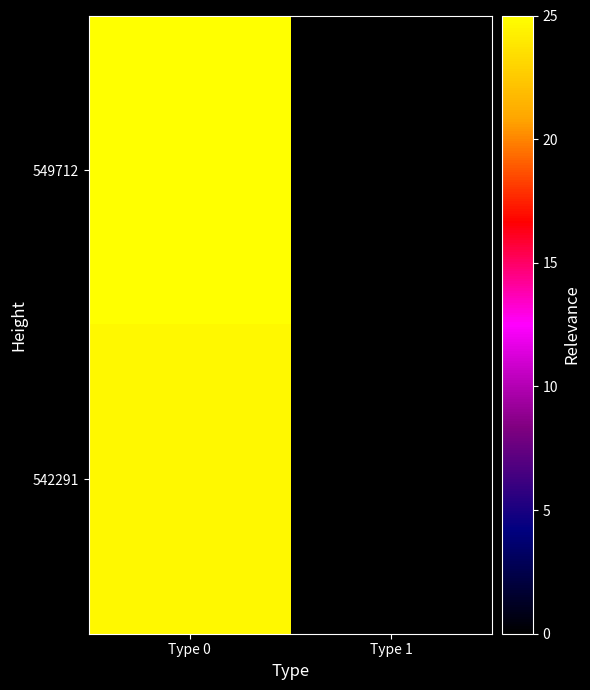

Rank the series by their average value, from lowest to highest.

542291, 549712